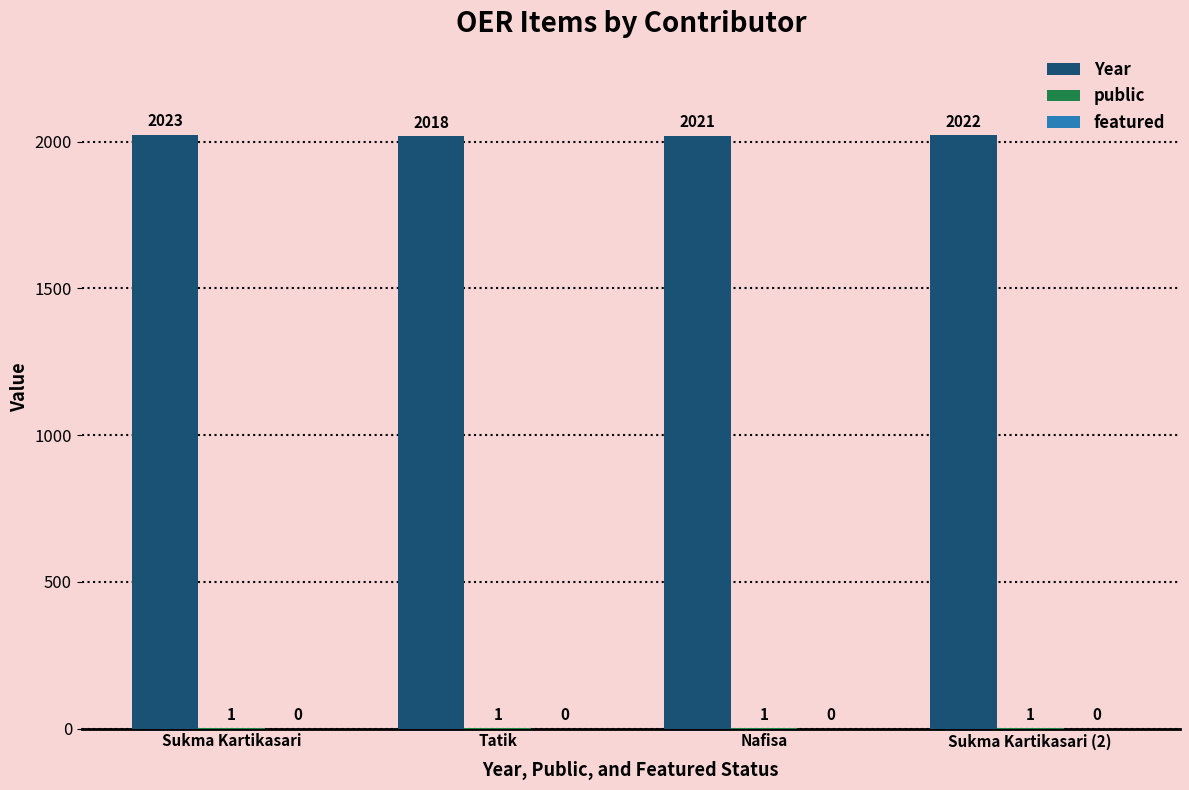

What is the greatest value displayed?

2023